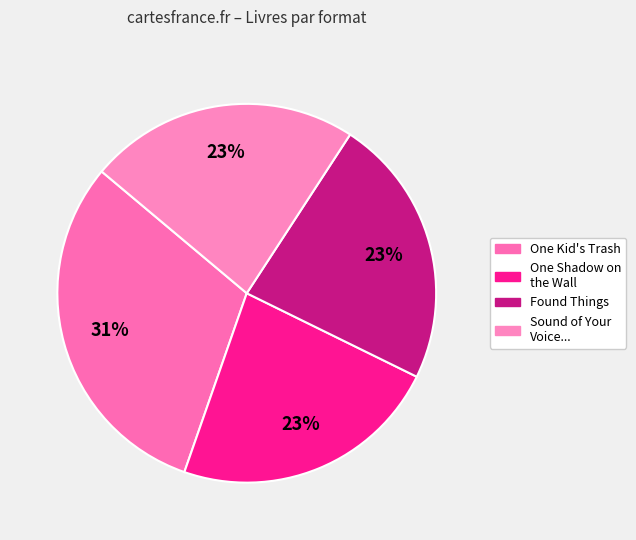

Count the number of slices in the pie.

4